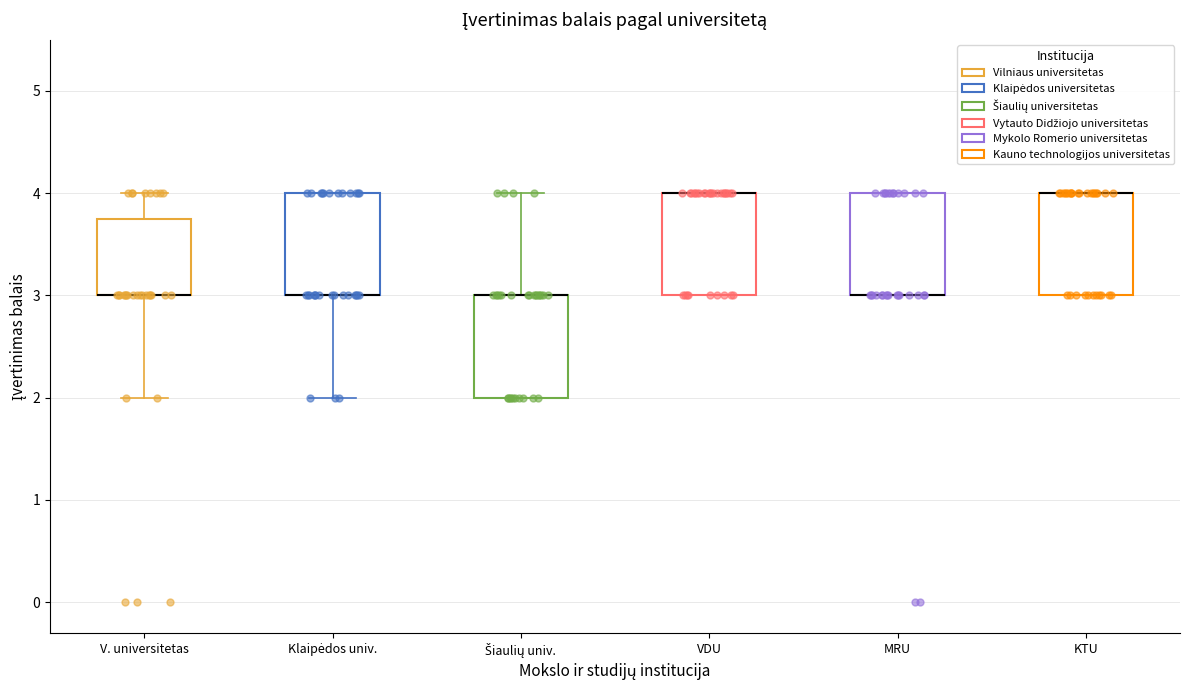

Reading left to right, transcribe this box plot: for each box, give where its median line is, the range the box spans, and where its two whiskers end, as read against the y-axis. The values are not printed on the chart, so give them approximately, as read against the axis.

V. universitetas: median 3.0 (drawn on the box's lower edge), box 3.0 to 3.8, whiskers 2.0 to 4.0
Klaipėdos univ.: median 3.0 (drawn on the box's lower edge), box 3.0 to 4.0, whiskers 2.0 to 4.0
Šiaulių univ.: median 3.0 (drawn on the box's upper edge), box 2.0 to 3.0, whiskers 2.0 to 4.0
VDU: median 4.0 (drawn on the box's upper edge), box 3.0 to 4.0, whiskers 3.0 to 4.0
MRU: median 3.0 (drawn on the box's lower edge), box 3.0 to 4.0, whiskers 3.0 to 4.0
KTU: median 4.0 (drawn on the box's upper edge), box 3.0 to 4.0, whiskers 3.0 to 4.0